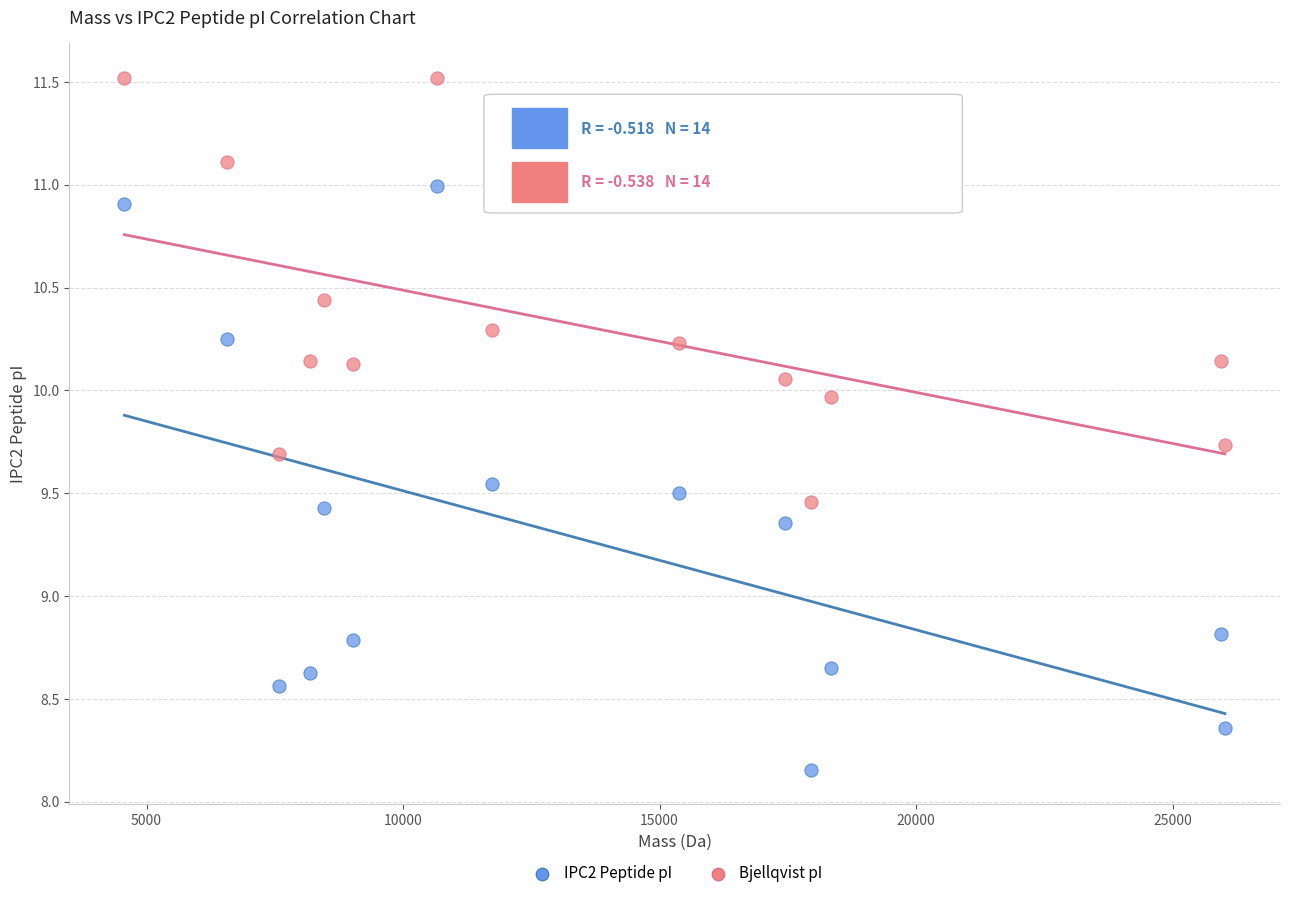

What is the X range (max minus min) for the scatter plot?

21453.4